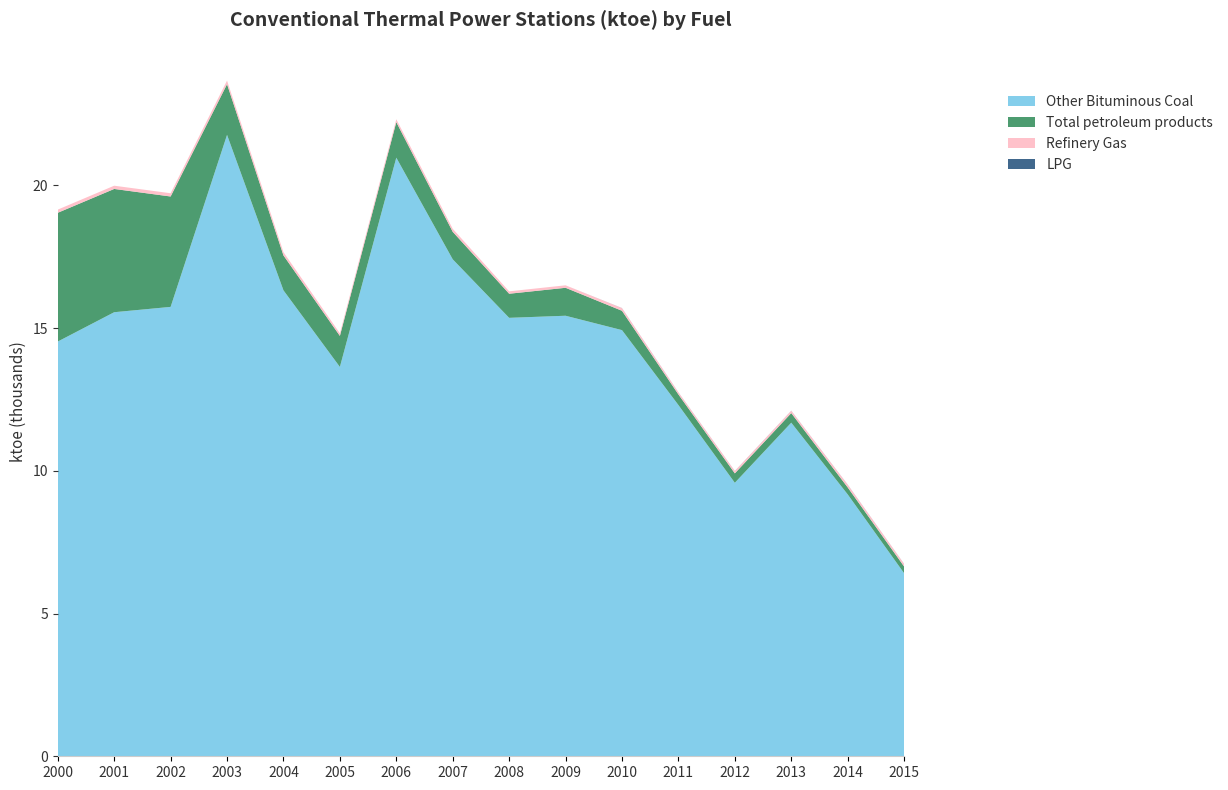

Reading left to right, what are all the values shown in this chart?

Other Bituminous Coal: 2000=14530.9	2001=15558.5	2002=15745.3	2003=21771.6	2004=16325.2	2005=13641.3	2006=20973.3	2007=17412.0	2008=15361.5	2009=15434.9	2010=14931.2	2011=12306.4	2012=9582.0	2013=11688.5	2014=9176.7	2015=6413.9
Total petroleum products: 2000=4511.6	2001=4319.0	2002=3867.7	2003=1776.4	2004=1223.3	2005=1087.5	2006=1245.1	2007=963.5	2008=844.4	2009=979.6	2010=677.2	2011=370.9	2012=330.1	2013=336.0	2014=244.9	2015=235.7
Refinery Gas: 2000=110.8	2001=113.8	2002=113.8	2003=125.9	2004=113.8	2005=89.9	2006=101.8	2007=104.9	2008=83.9	2009=86.8	2010=92.9	2011=71.9	2012=80.9	2013=80.9	2014=95.8	2015=89.9
LPG: 2000=0.0	2001=0.0	2002=0.0	2003=0.0	2004=0.0	2005=0.0	2006=0.0	2007=0.0	2008=0.0	2009=0.0	2010=2.9	2011=2.9	2012=2.9	2013=2.9	2014=2.9	2015=2.9